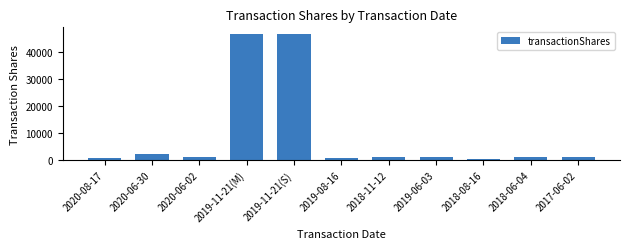

How many bars are there in total?

11